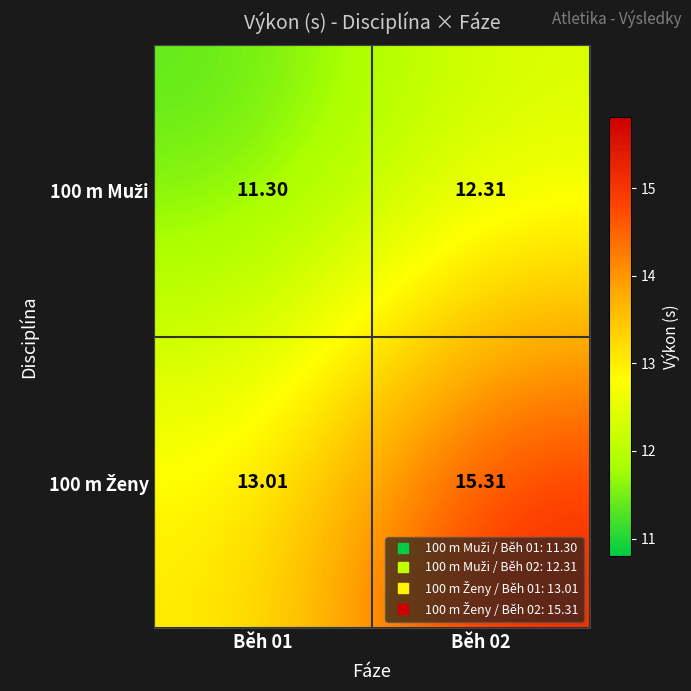

How many categories are shown in the chart?

2